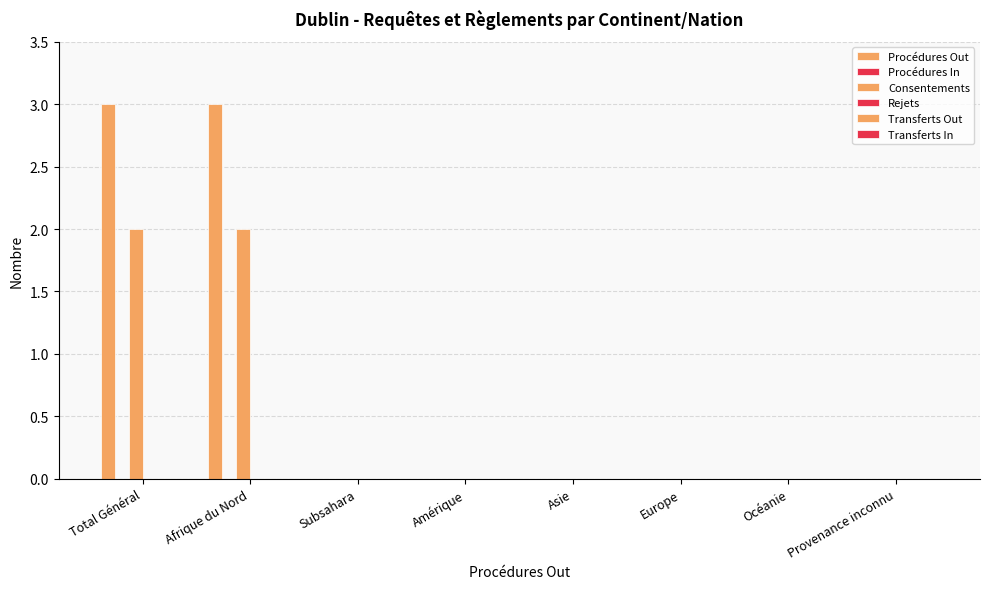

Count the number of categories in the chart.

8